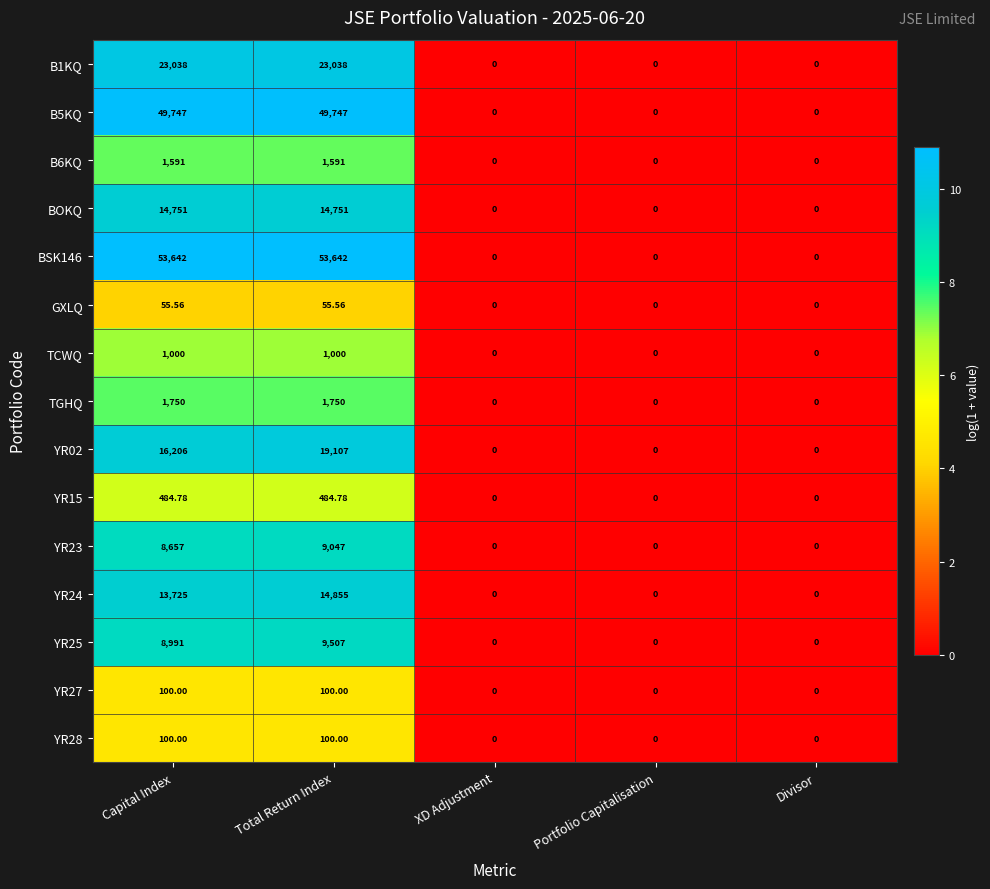

Count the number of data series in this chart.

15